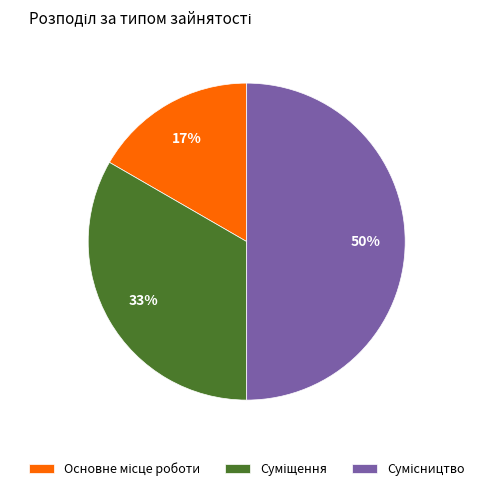

To the nearest percent, what is the average slice percentage?

33%